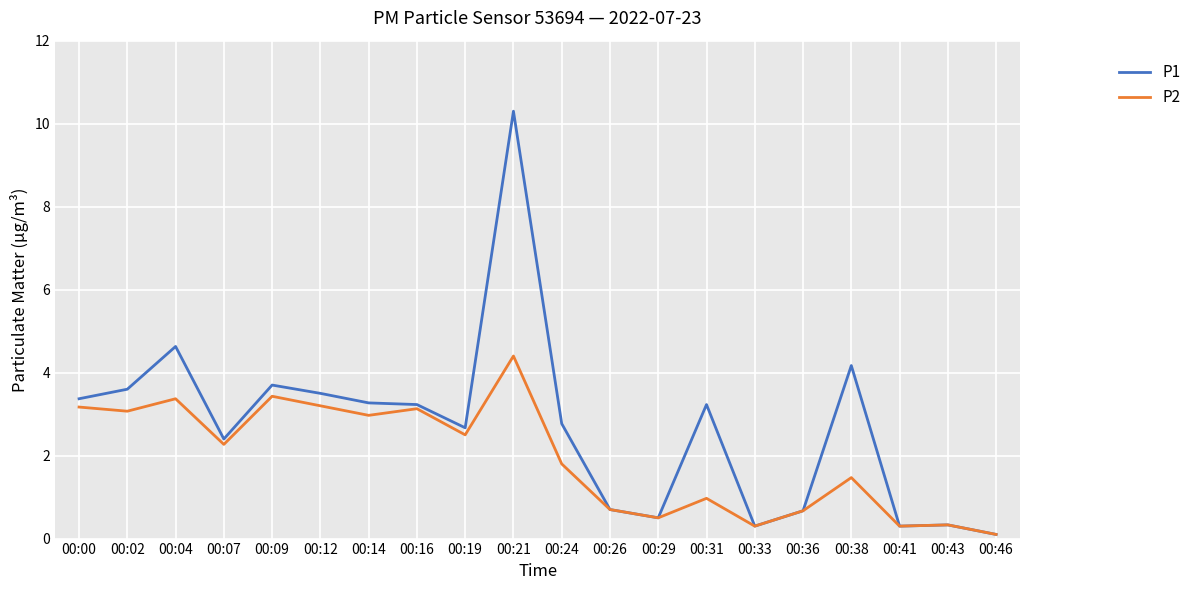

What is the total value across all series at 00:43?

0.7